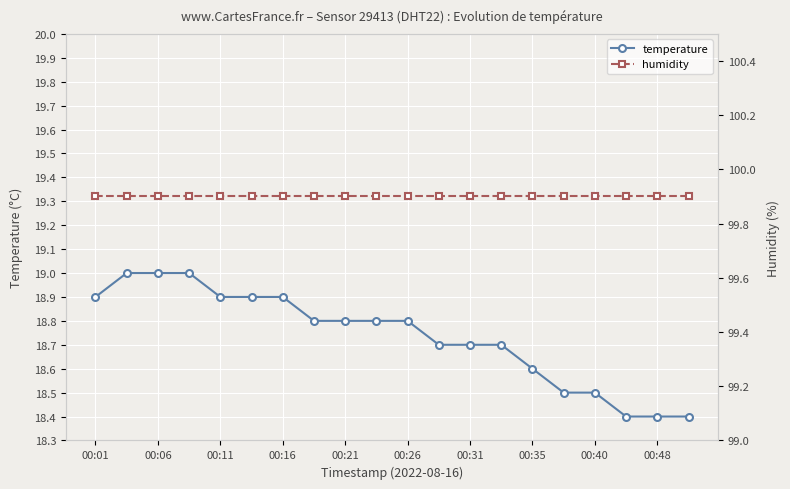

True or false: temperature has more than 1 interior local peaks.

False